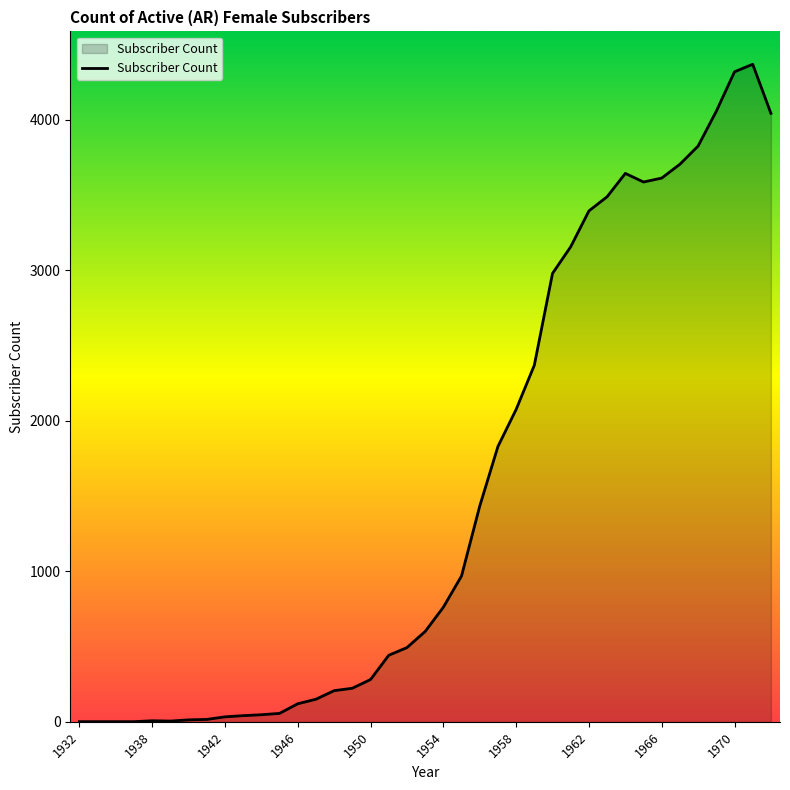

What is the greatest value displayed?

4368